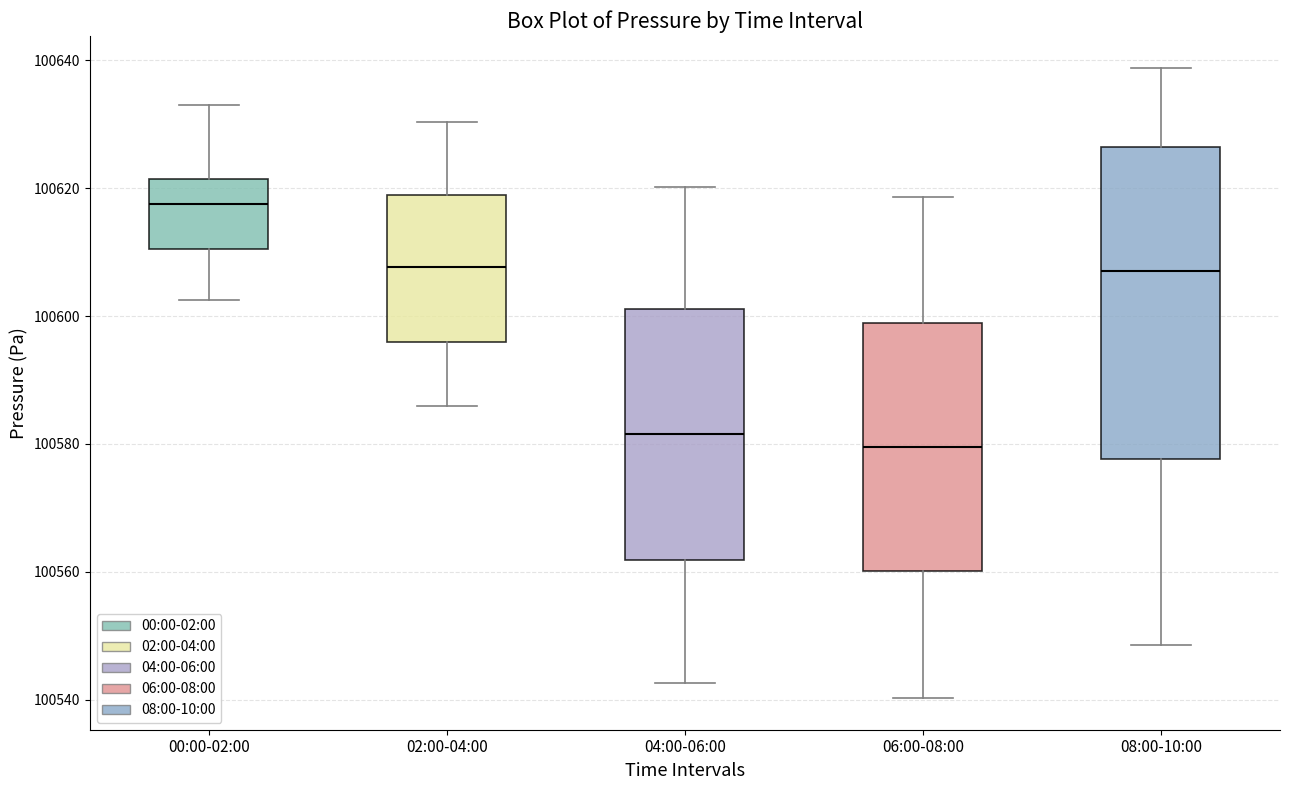

Reading left to right, transcribe this box plot: for each box, give where its median line is, the range the box spans, and where its two whiskers end, as read against the y-axis. The values are not printed on the chart, so give them approximately, as read against the axis.

00:00-02:00: median 100618, box 100610 to 100622, whiskers 100602 to 100634
02:00-04:00: median 100608, box 100596 to 100618, whiskers 100586 to 100630
04:00-06:00: median 100582, box 100562 to 100602, whiskers 100542 to 100620
06:00-08:00: median 100580, box 100560 to 100598, whiskers 100540 to 100618
08:00-10:00: median 100608, box 100578 to 100626, whiskers 100548 to 100638